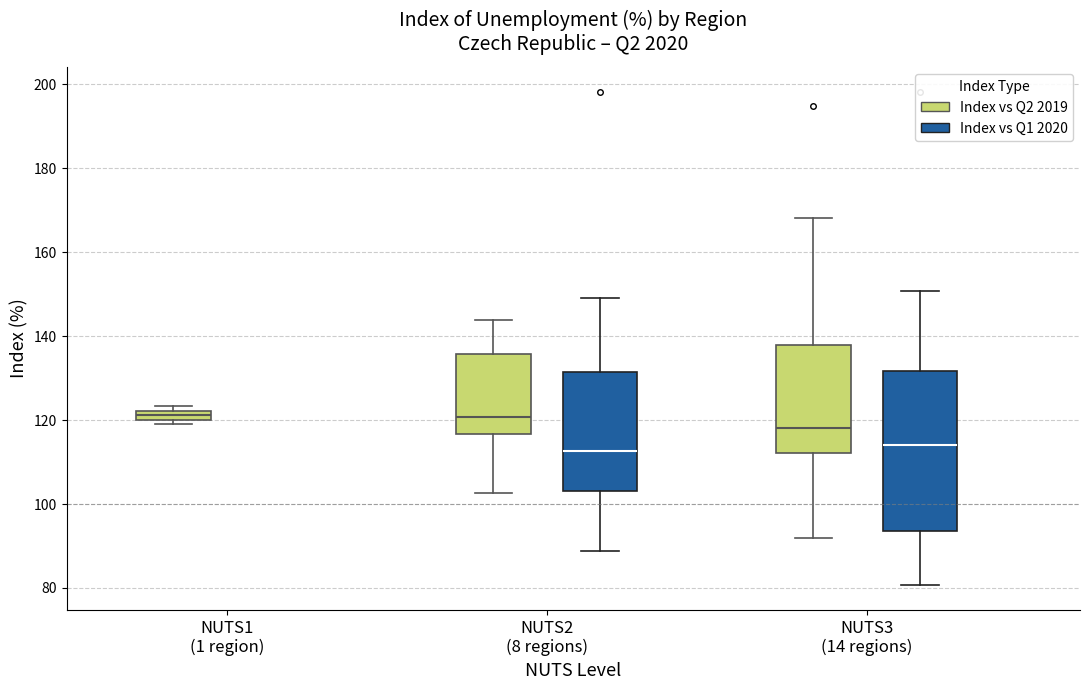

Comparing the boxes themselves (not the whiskers), which one is the tallest?

NUTS3 (14 regions) (Index vs Q1 2020)